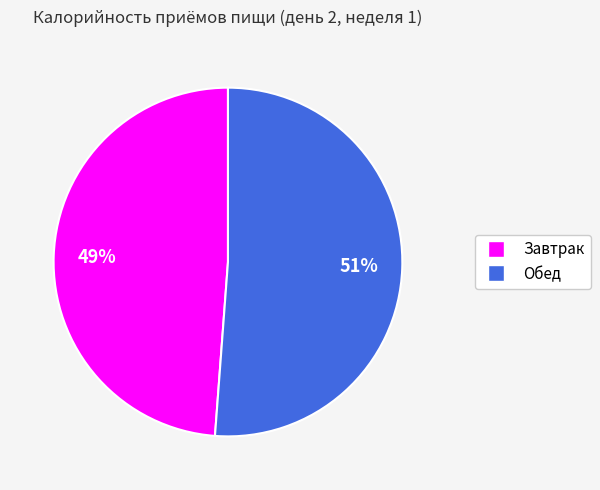

Is the sum of Обед and Завтрак greater than half?

Yes